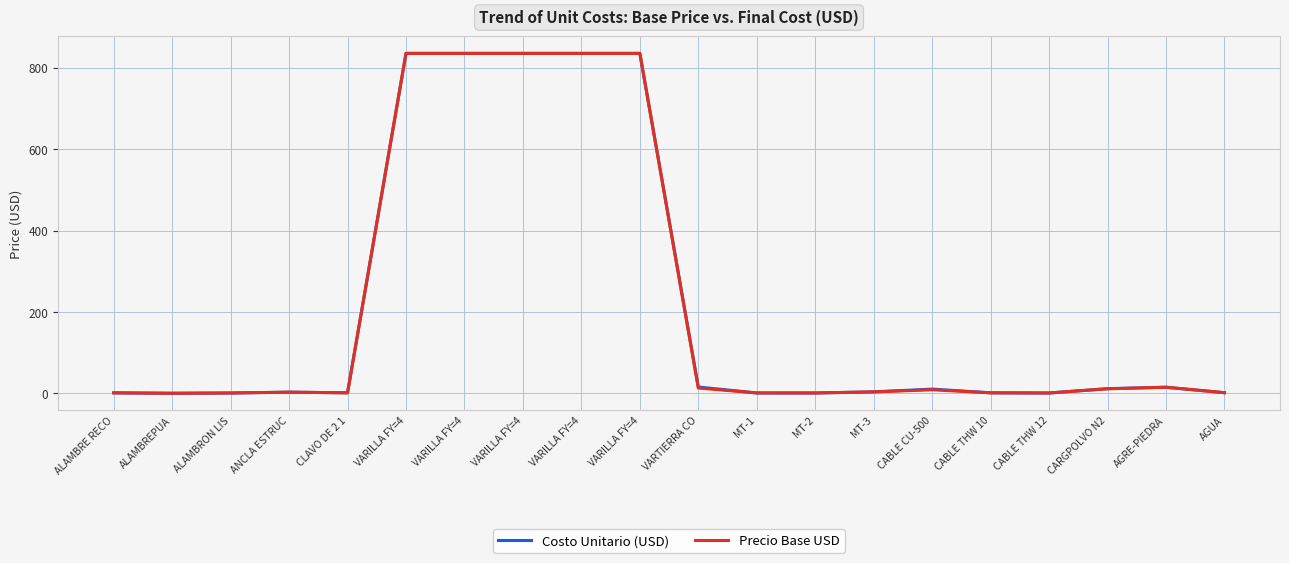

Does the chart display data point markers on the line(s)?

No